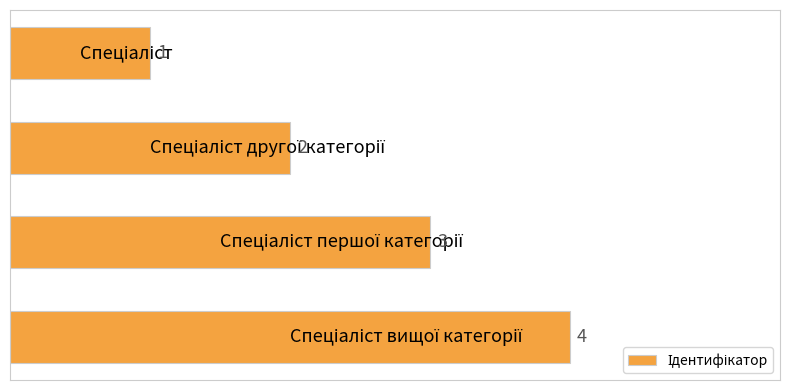

What is the value of the 3rd bar from the top?

3